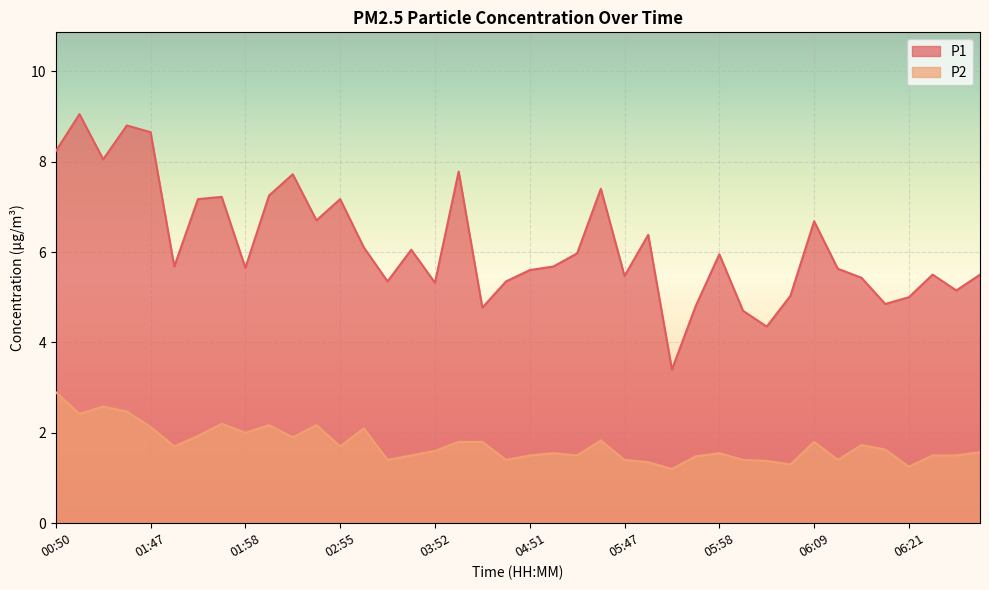

Reading left to right, what are all the values shown in this chart?

P1: 8.2	9.1	8.1	8.8	8.7	5.7	7.2	7.2	5.7	7.2	7.7	6.7	7.2	6.1	5.3	6.0	5.3	7.8	4.8	5.3	5.6	5.7	6.0	7.4	5.5	6.4	3.4	4.8	6.0	4.7	4.3	5.0	6.7	5.6	5.4	4.8	5.0	5.5	5.2	5.5
P2: 2.9	2.4	2.6	2.5	2.1	1.7	1.9	2.2	2.0	2.2	1.9	2.2	1.7	2.1	1.4	1.5	1.6	1.8	1.8	1.4	1.5	1.6	1.5	1.8	1.4	1.4	1.2	1.5	1.6	1.4	1.4	1.3	1.8	1.4	1.7	1.6	1.2	1.5	1.5	1.6